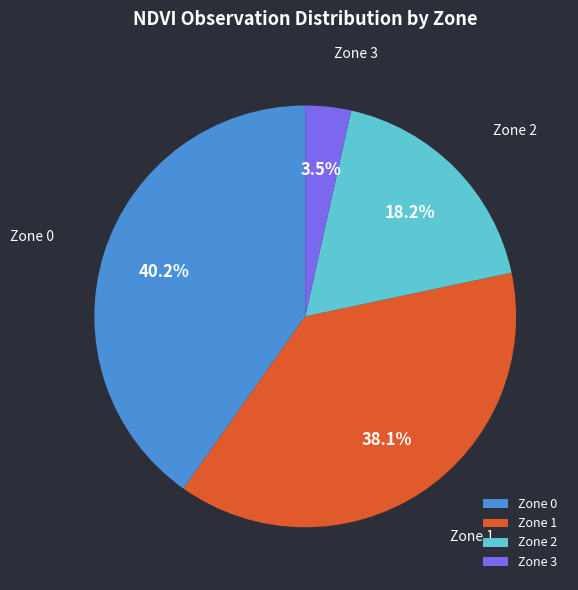

Between Zone 3 and Zone 0, which is larger?

Zone 0